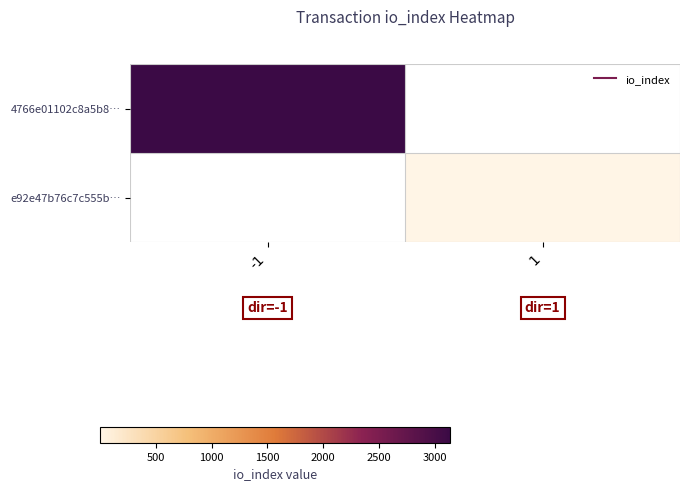

True or false: 4766e01102c8a5b8… has a value of 923.8 at -1.

False